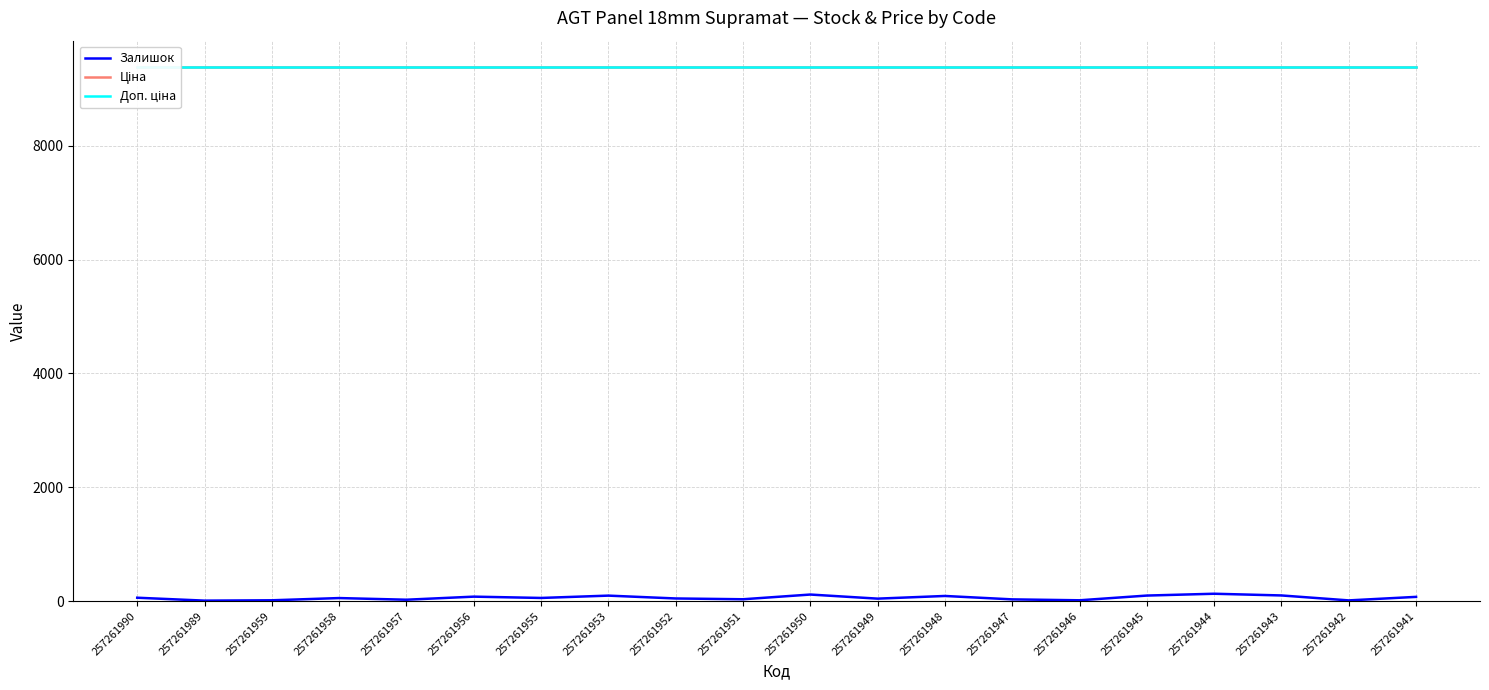

Does the chart display data point markers on the line(s)?

No